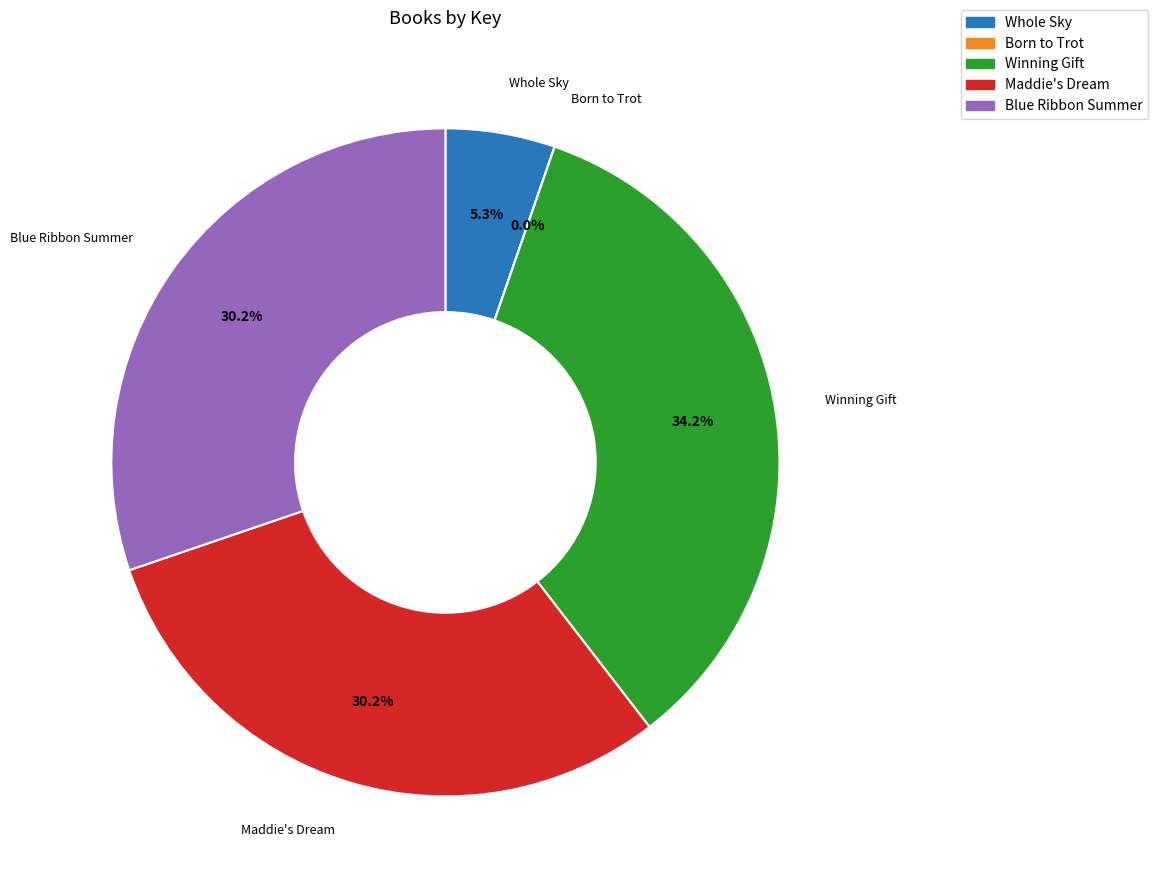

To the nearest percent, what percentage of the pie is Maddie's Dream?

30%